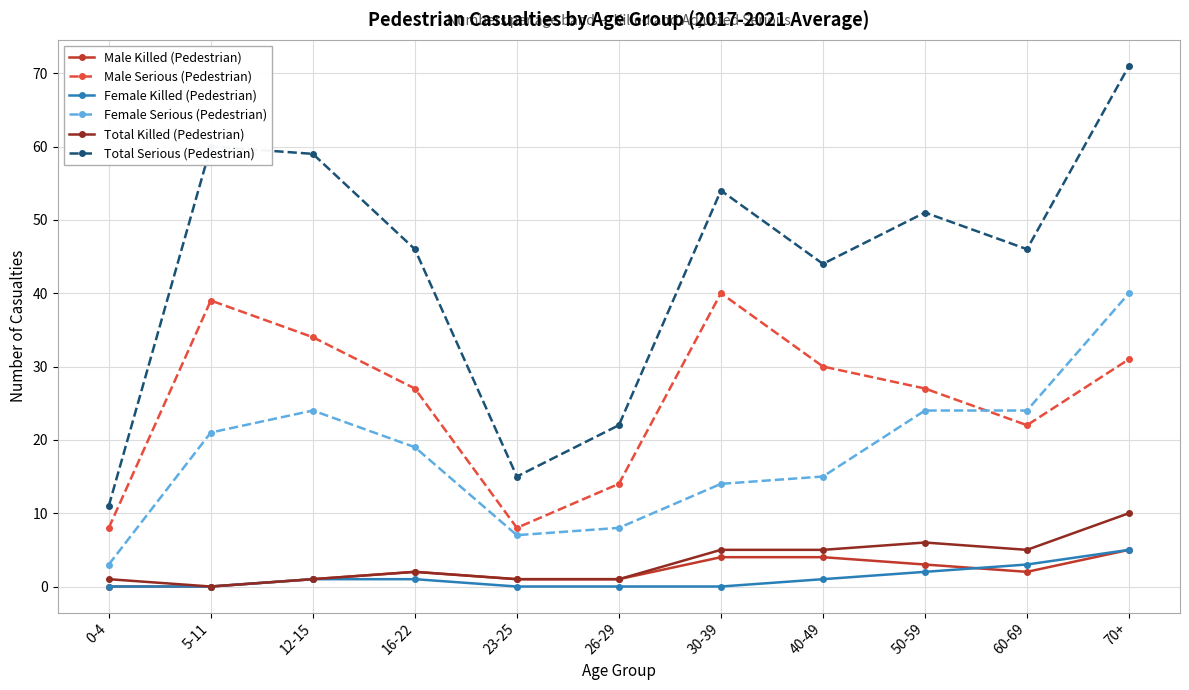

How many data points does each series have?

11